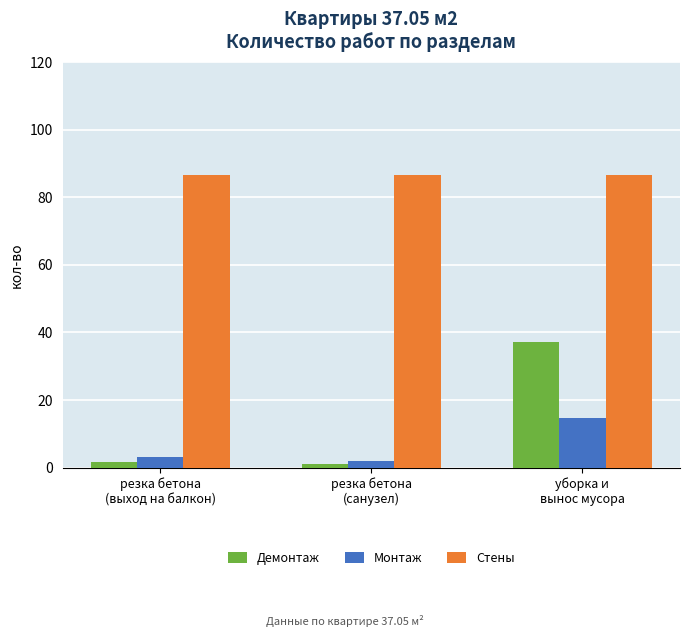

How many bars are there in total?

9